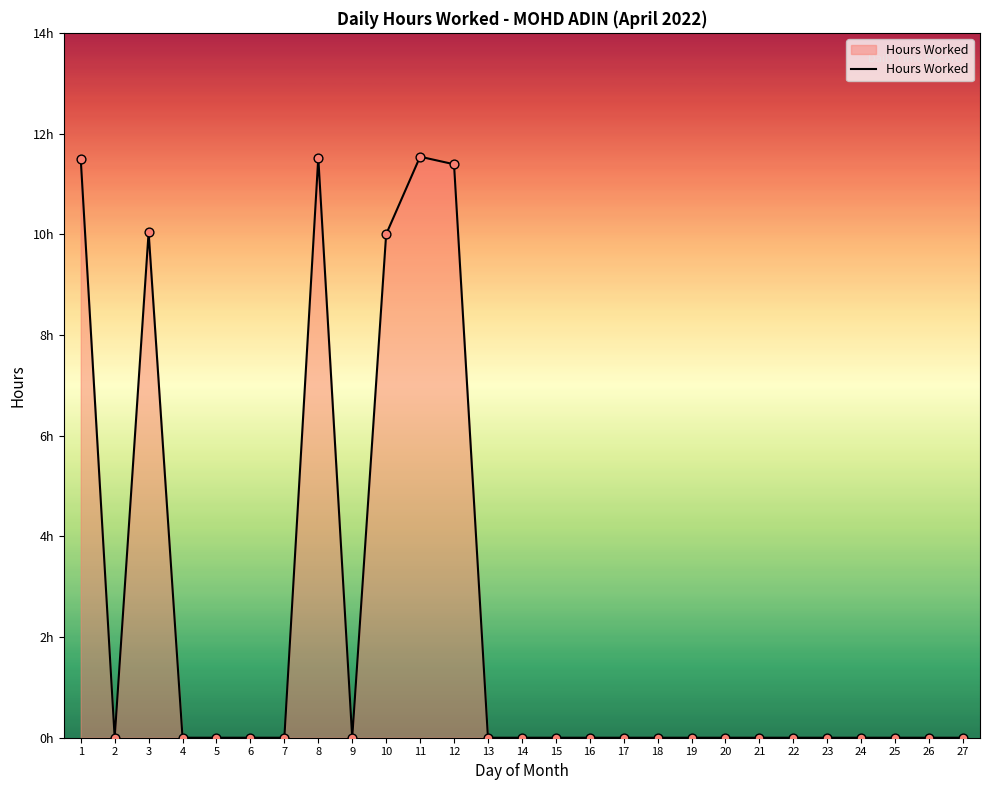

Between 21 and 24, which is larger?

21